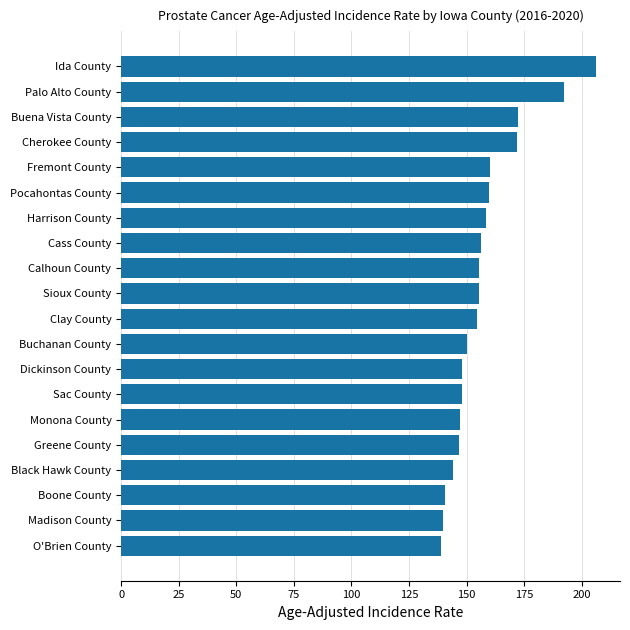

What is the approximate value at Fremont County?

160.0